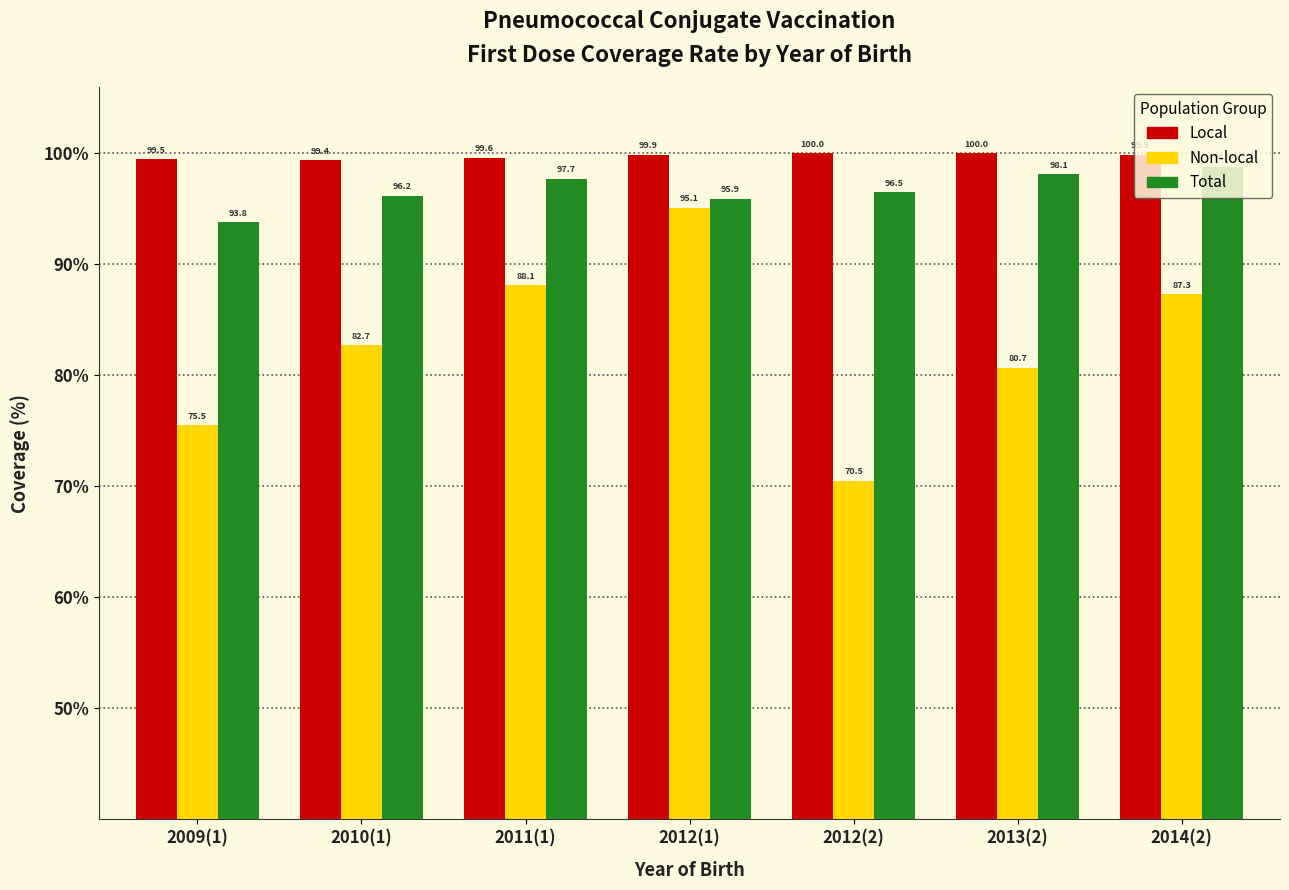

Between 2009(1) and 2011(1), which series saw the biggest shift?

Non-local